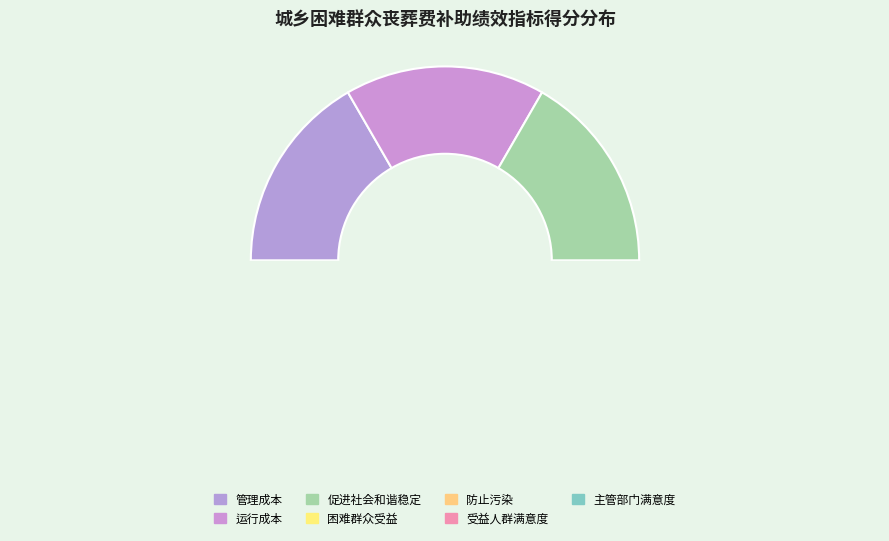

To the nearest percent, what portion does 主管部门满意度 represent?

8%